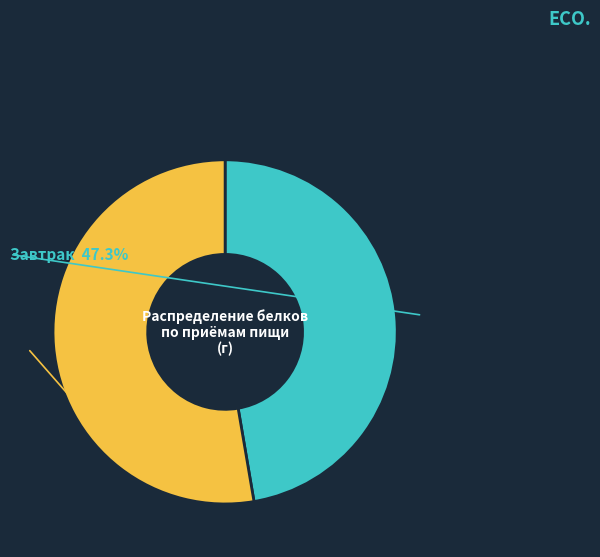

Combined, what portion of the pie is Завтрак and Обед?

100.0%